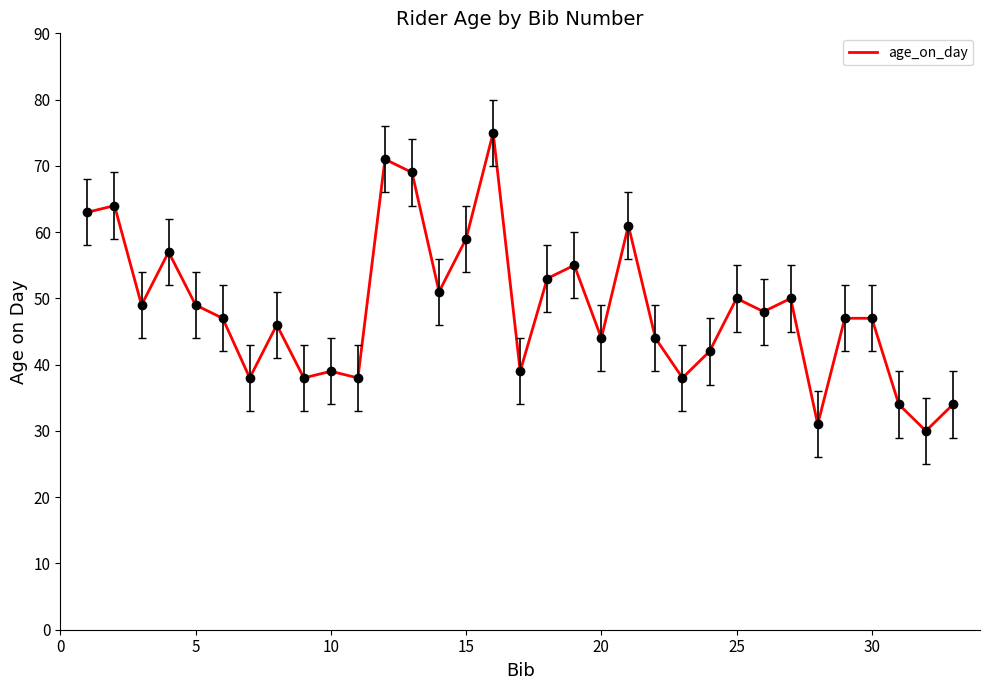

What is the minimum value shown in the chart?

30